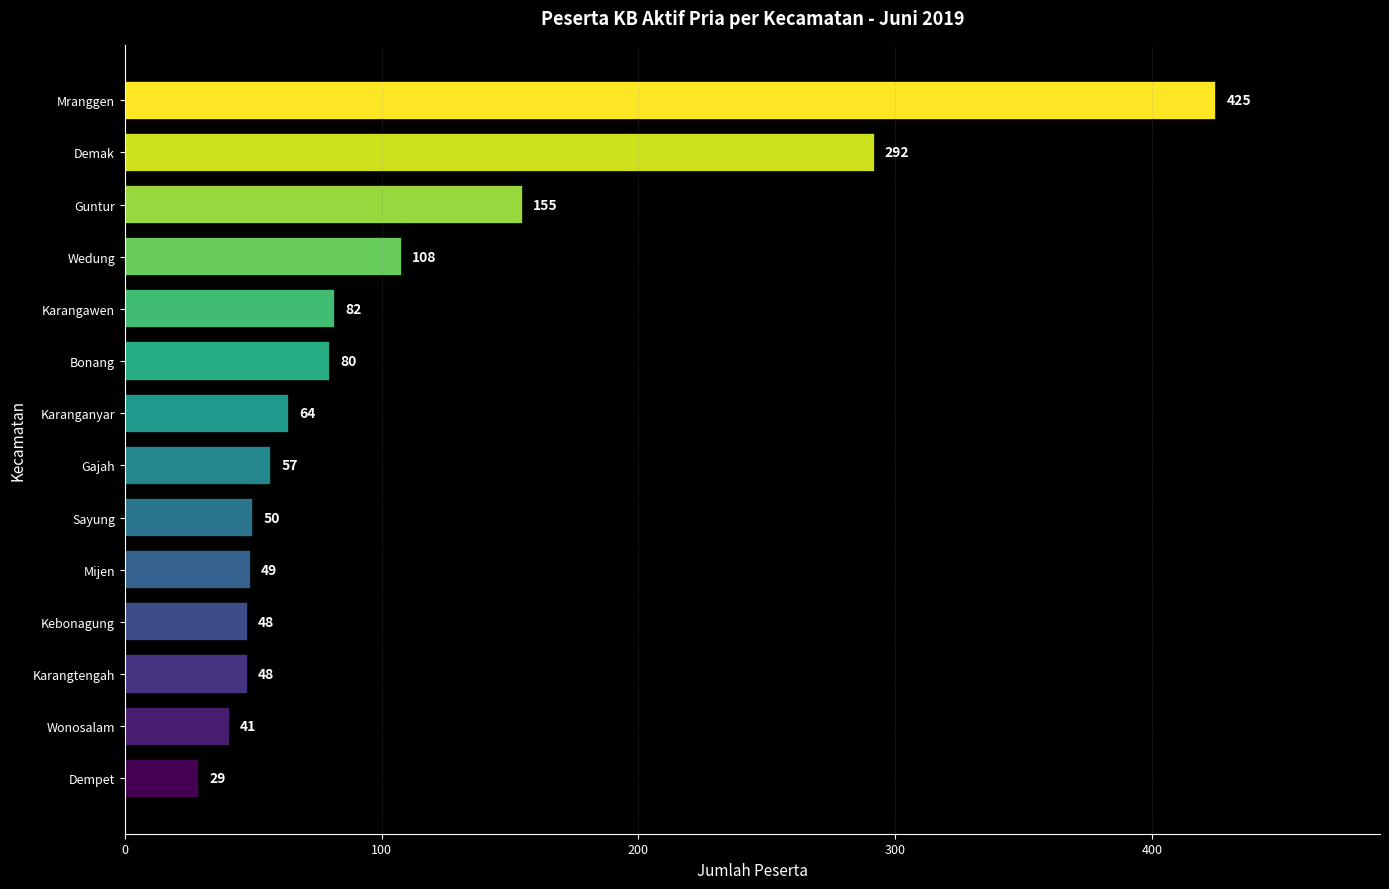

Which category has the highest value across all series?

Mranggen